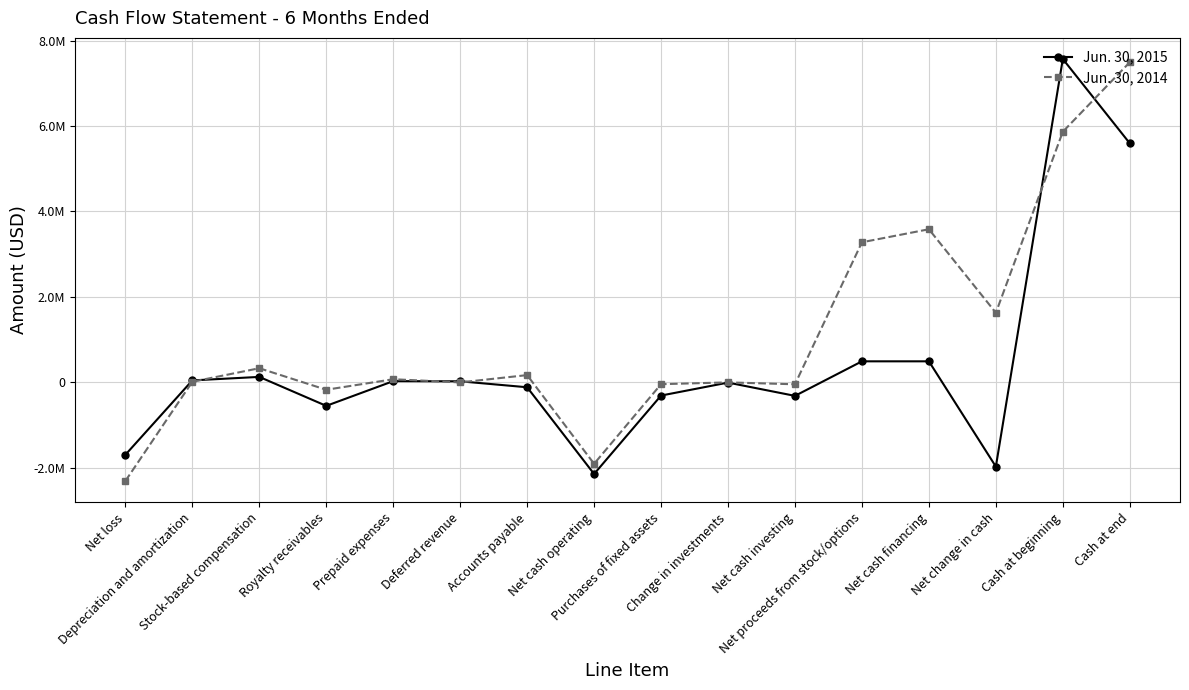

Which series has the largest total across all categories?

Jun. 30, 2014